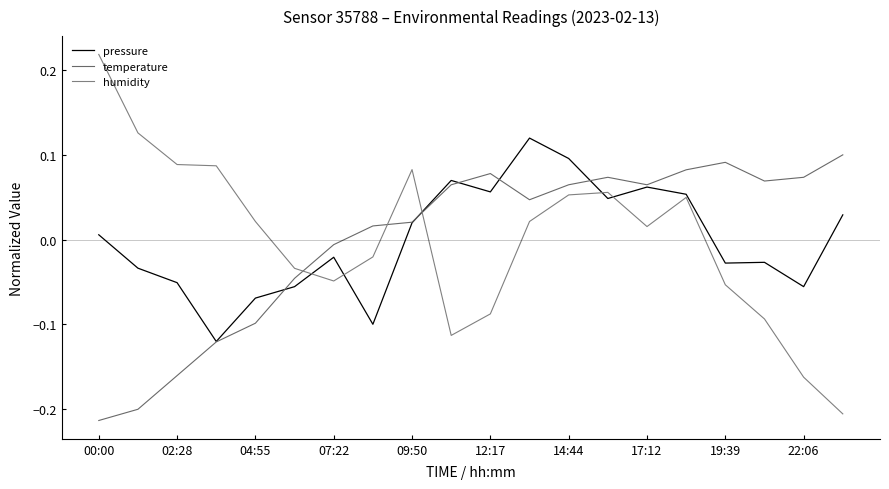

What is the greatest value displayed?

0.2